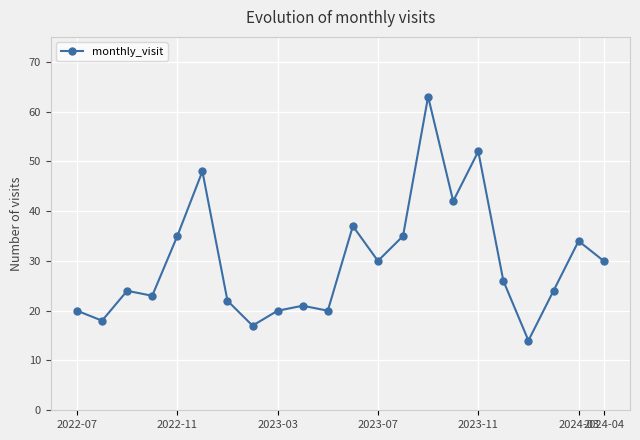

True or false: there are more than 1 points higher than both neighbors.

True